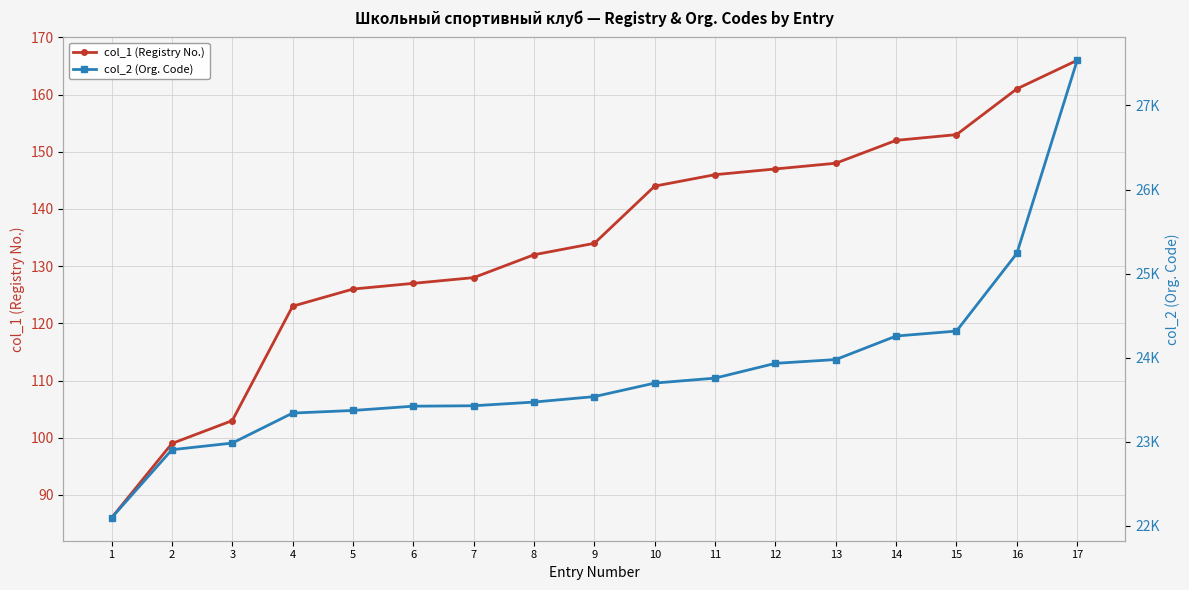

Reading left to right, transcribe all the data shown in this chart.

col_1 (Registry No.): 86	99	103	123	126	127	128	132	134	144	146	147	148	152	153	161	166
col_2 (Org. Code): 22092	22903	22982	23339	23370	23421	23426	23470	23535	23696	23755	23931	23976	24256	24315	25239	27538